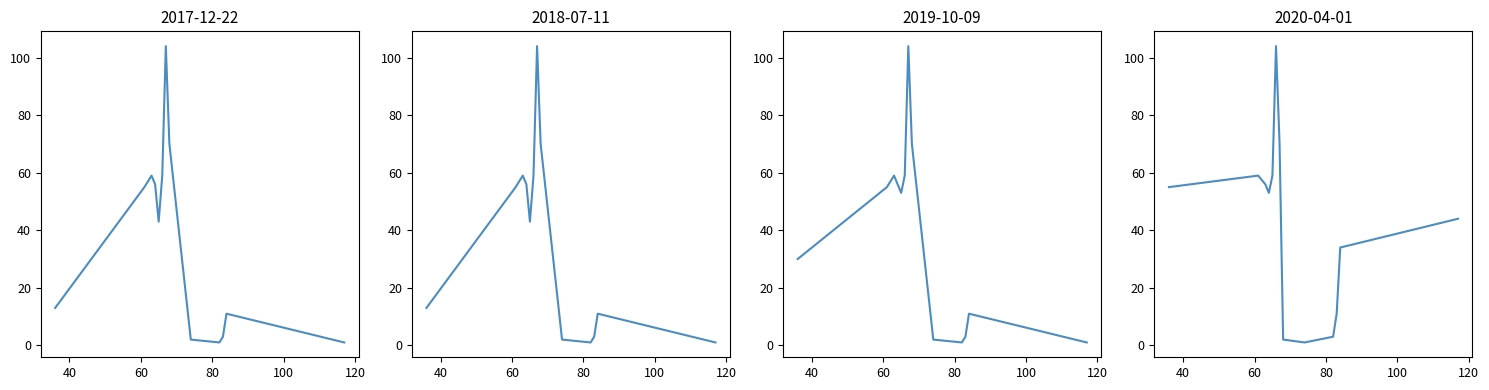

Which category has the lowest value across all series?

82